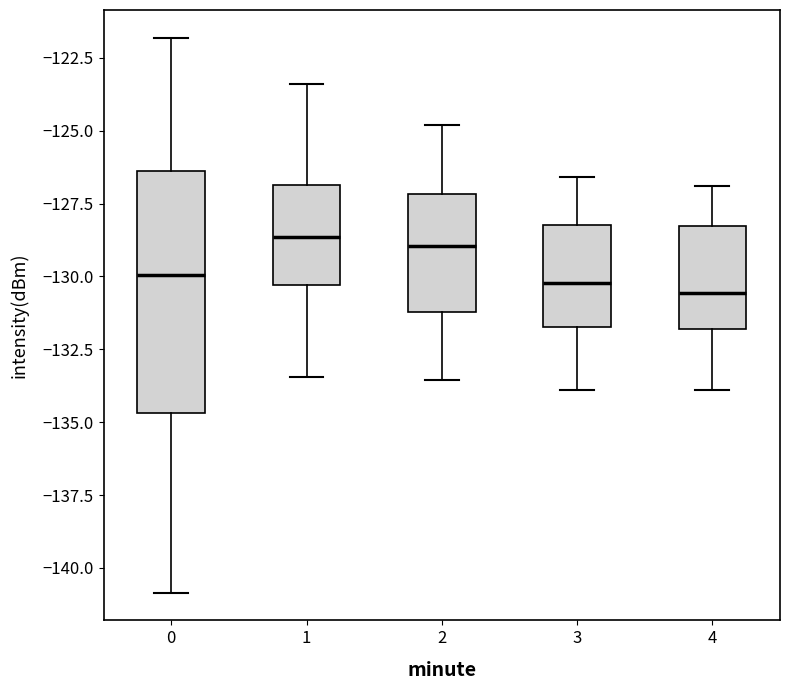

Where is the upper edge of the box at x = 1 on the y-axis? The values are not printed on the chart, so give them approximately, as read against the axis.

-127.0